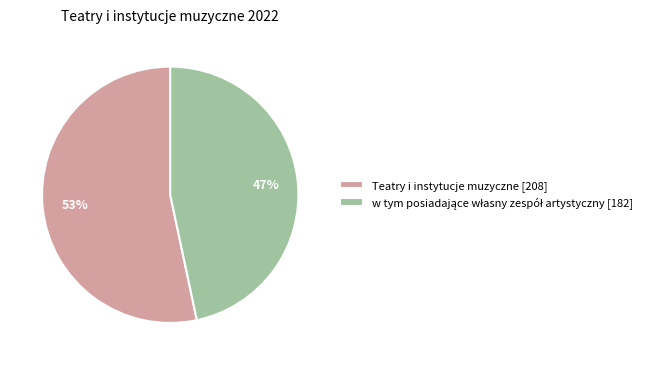

Is there any slice that represents more than half of the pie?

Yes